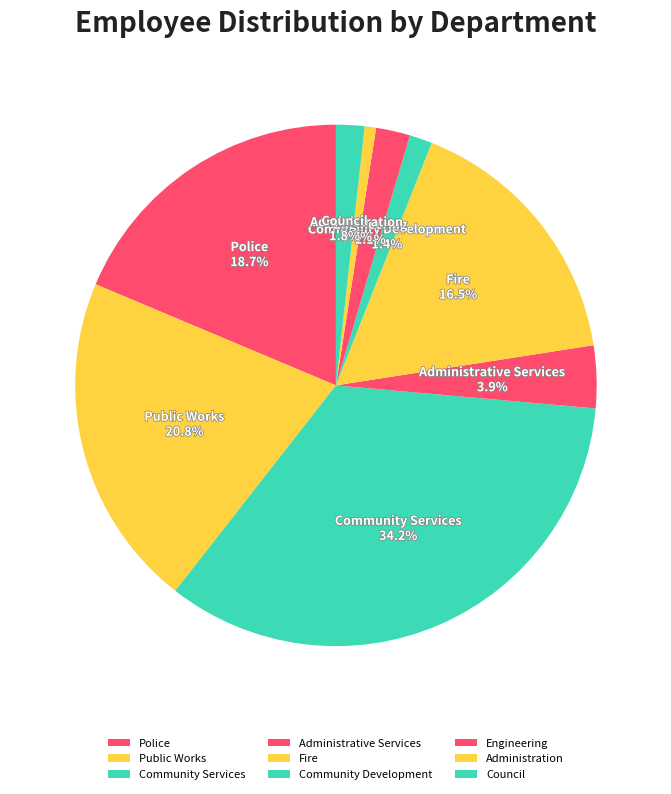

To the nearest percent, what is the difference between the largest and smallest slice percentages?

33%